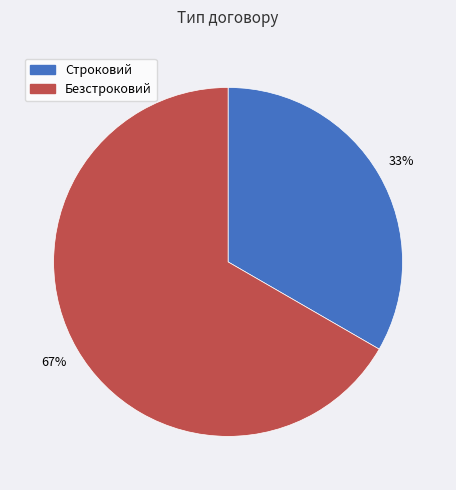

To the nearest percent, what is the combined percentage of Строковий and Безстроковий?

100%